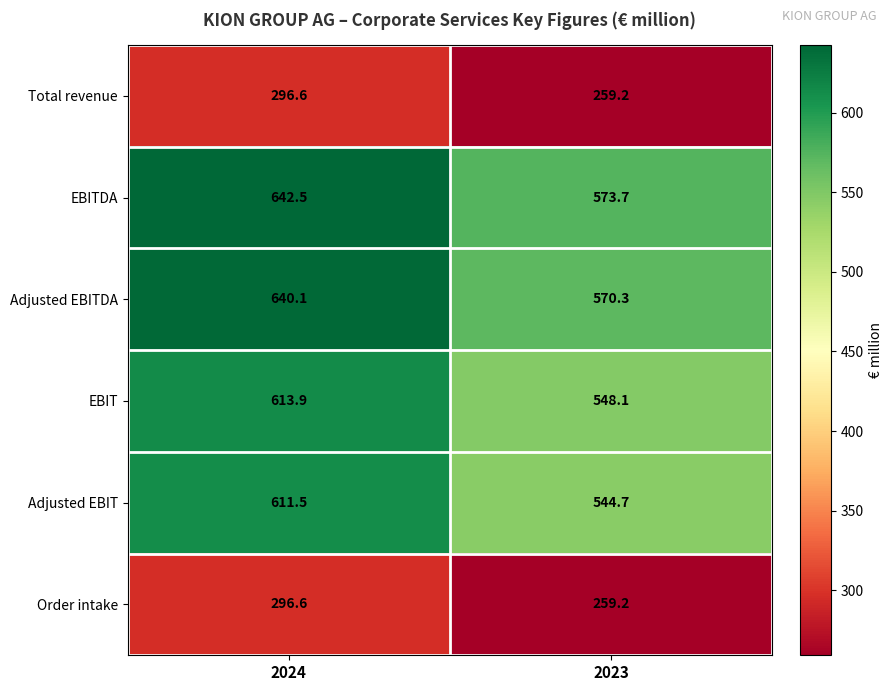

Rank the categories by Adjusted EBITDA value from lowest to highest.

2023, 2024